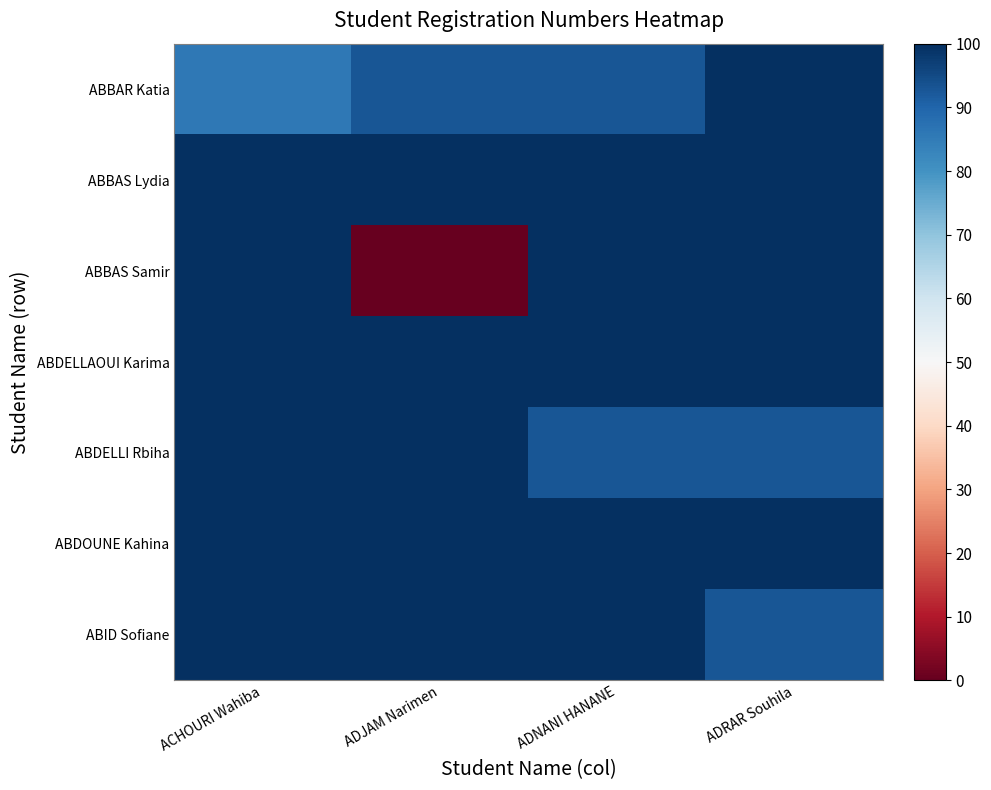

At which category is the sum across all series the highest?

ADNANI HANANE